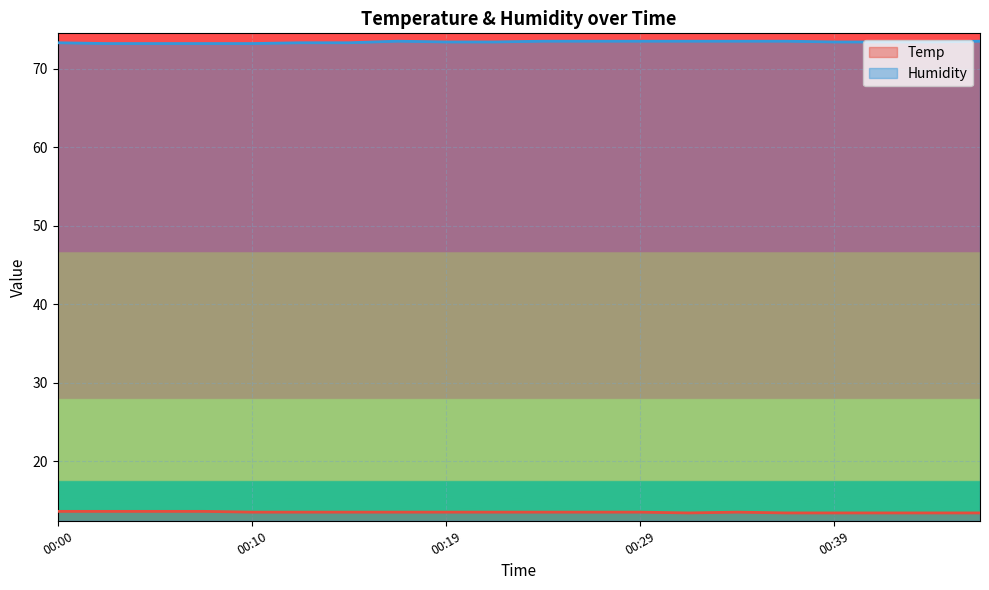

True or false: Humidity has a value of 73.5 at 00:17.

True